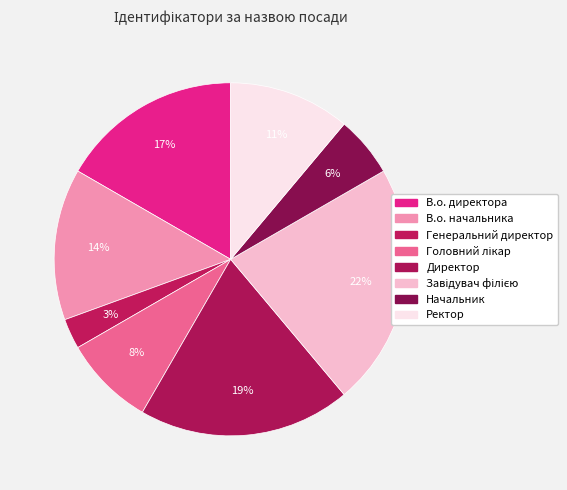

What is the largest slice in the pie chart?

Завідувач філією